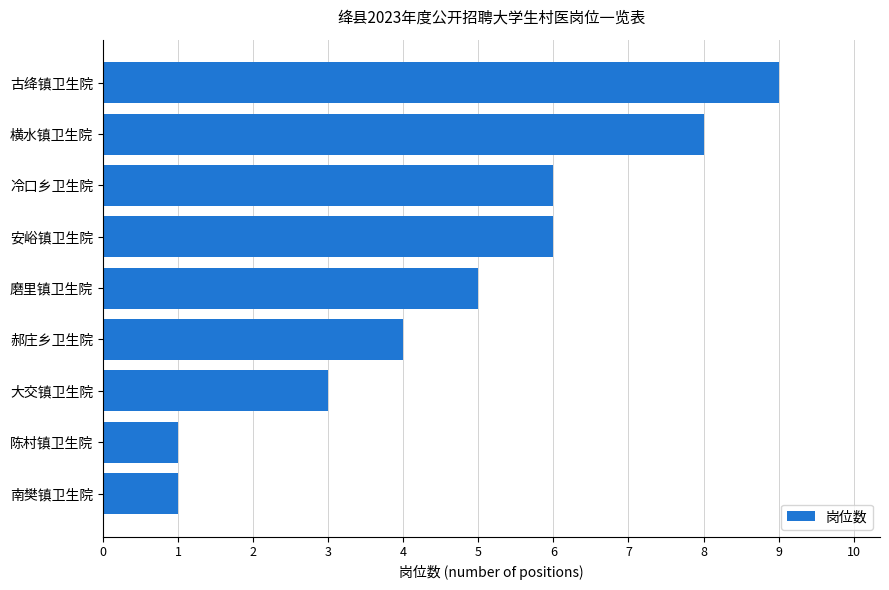

The value at 冷口乡卫生院 is 2. True or false?

False